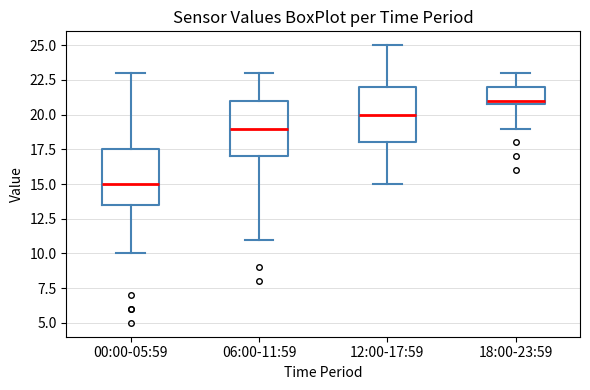

Where does the median line of the box for 12:00-17:59 sit on the y-axis? The values are not printed on the chart, so give them approximately, as read against the axis.

20.0